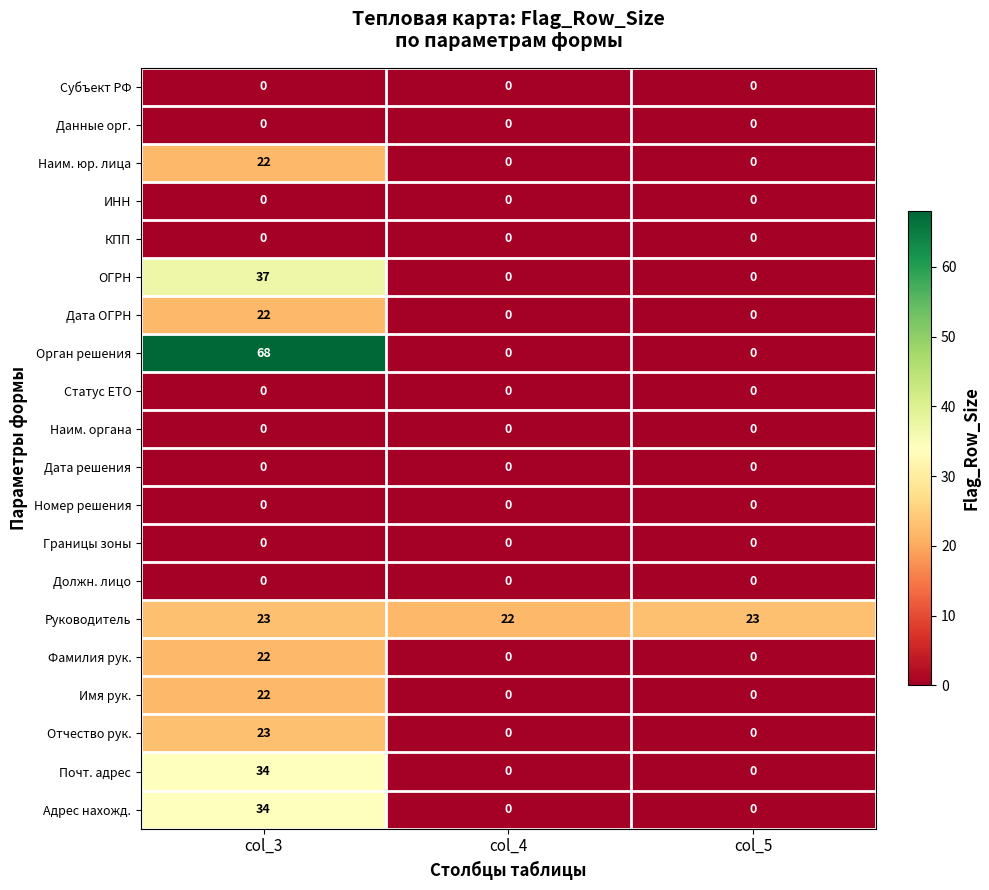

What is the total value across all series at col_5?

23